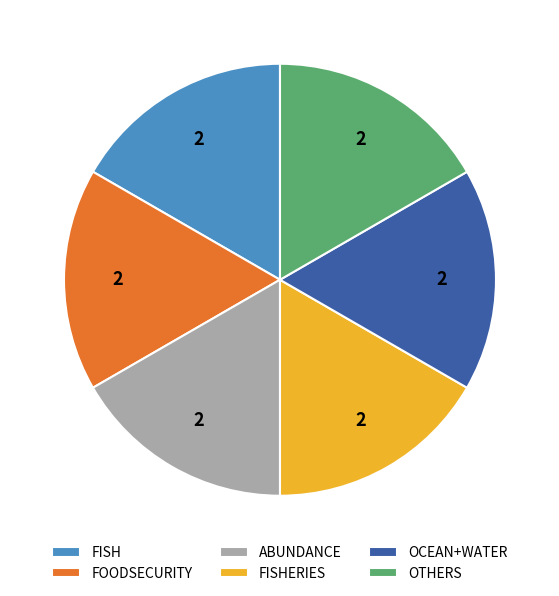

Do ABUNDANCE and OTHERS together represent more than half of the pie?

No